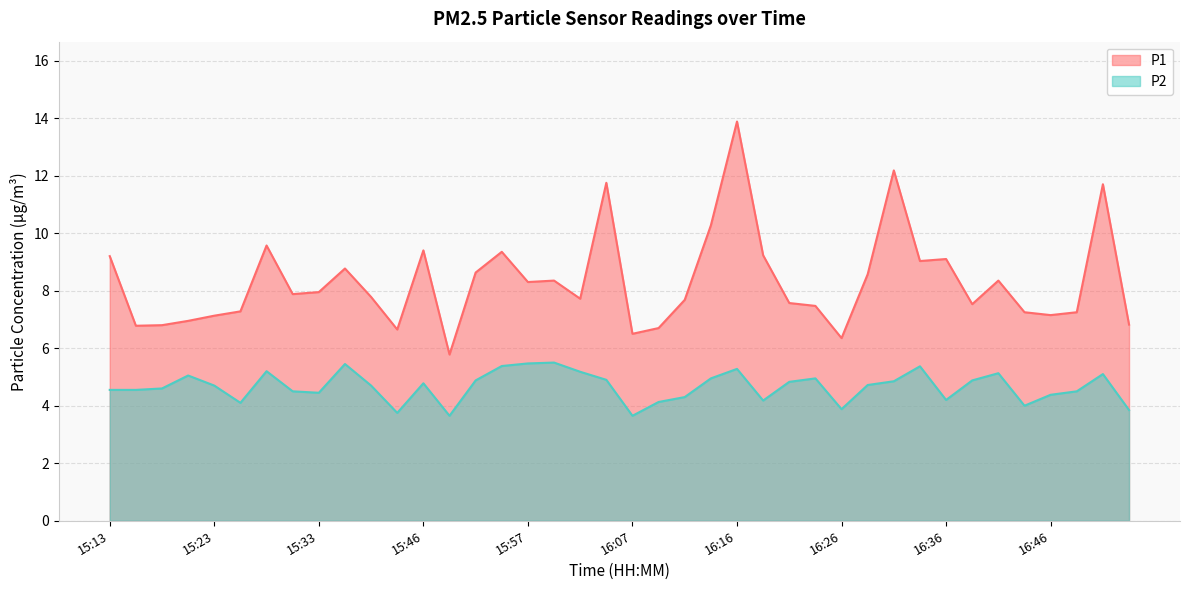

What is the difference between the highest and lowest values at 15:41?

2.9